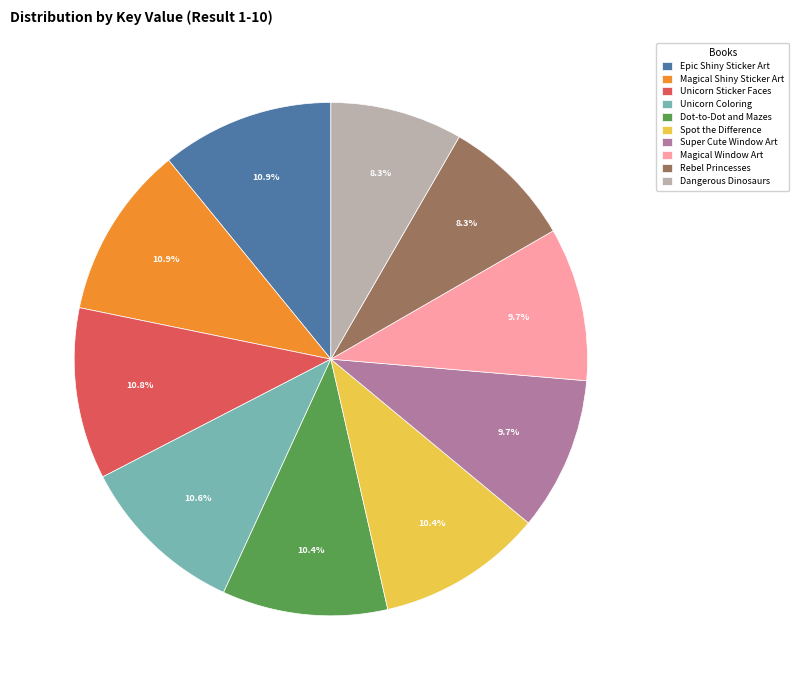

Approximately how many times larger is the value at Rebel Princesses compared to Spot the Difference?

0.8